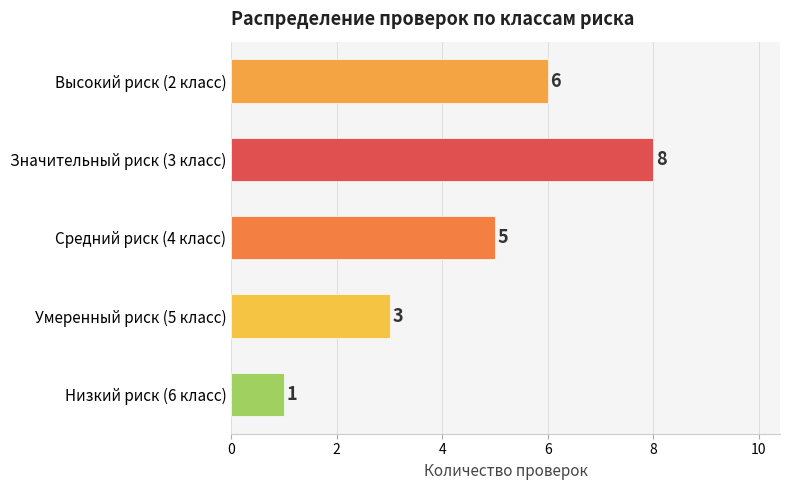

Is the value of Умеренный риск (5 класс) at Умеренный риск (5 класс) greater than the value of Высокий риск (2 класс) at Средний риск (4 класс)?

No